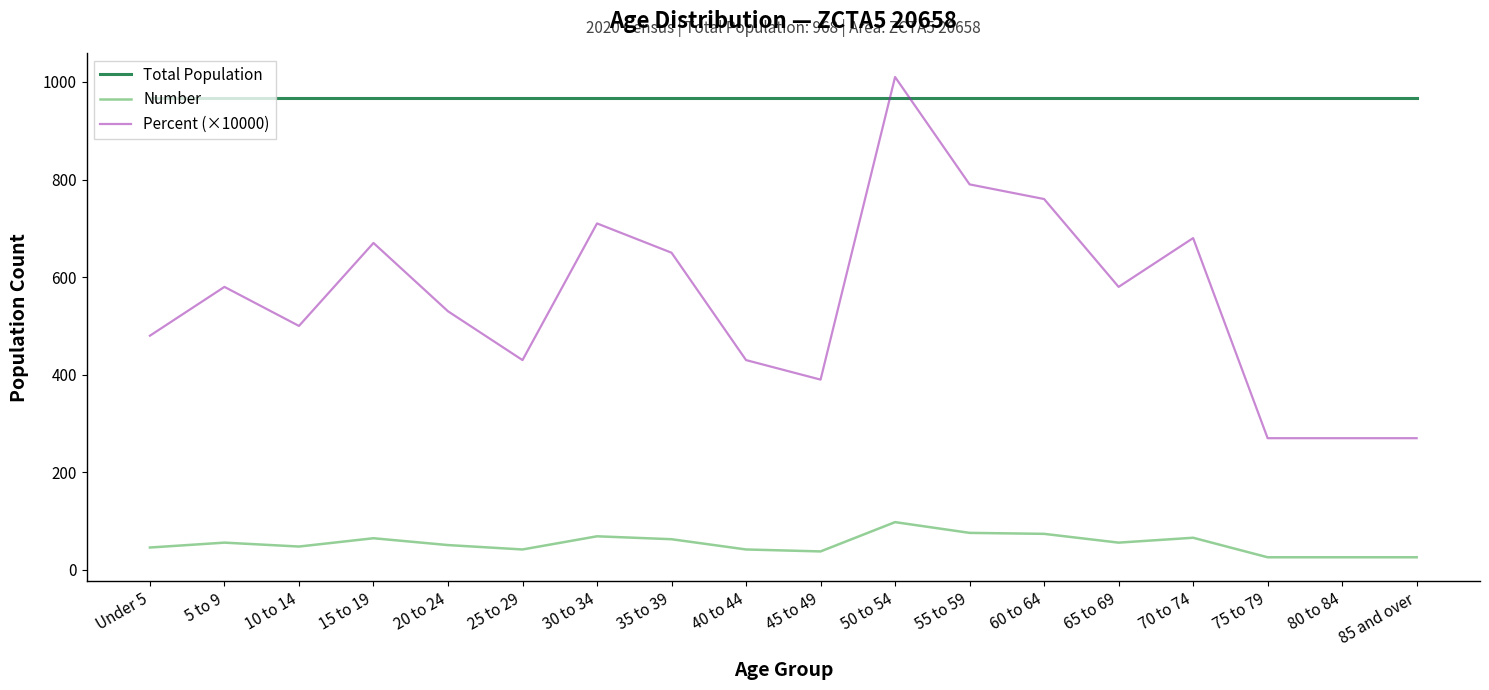

Which label corresponds to the largest value in the chart?

50 to 54